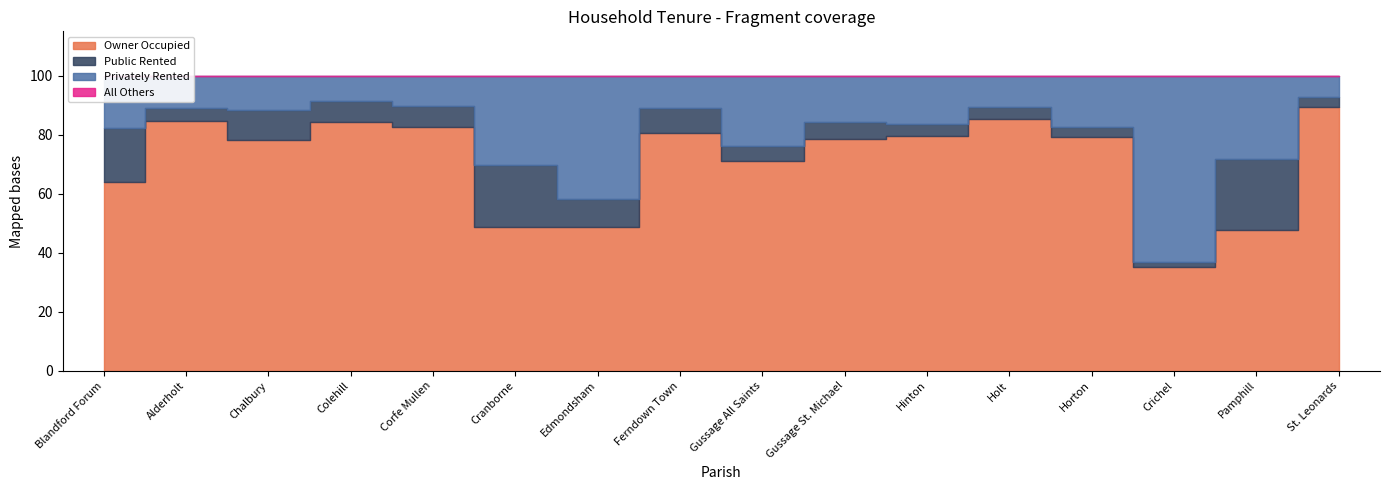

Reading left to right, what are all the values shown in this chart?

% of housholds owner occupied: Blandford Forum=63.9	Alderholt=84.8	Chalbury=78.3	Colehill=84.4	Corfe Mullen=82.7	Cranborne=48.8	Edmondsham=48.8	Ferndown Town=80.4	Gussage All Saints=71.0	Gussage St. Michael=78.7	Hinton=79.5	Holt=85.2	Horton=79.1	Crichel=35.1	Pamphill=47.6	St. Leonards=89.3
% of households privately rented: Blandford Forum=17.6	Alderholt=10.9	Chalbury=11.7	Colehill=8.5	Corfe Mullen=10.4	Cranborne=30.3	Edmondsham=41.7	Ferndown Town=11.1	Gussage All Saints=24.0	Gussage St. Michael=15.7	Hinton=16.4	Holt=10.5	Horton=17.5	Crichel=63.1	Pamphill=28.4	St. Leonards=7.2
% of households public rented: Blandford Forum=18.3	Alderholt=4.3	Chalbury=10.0	Colehill=7.1	Corfe Mullen=7.0	Cranborne=20.9	Edmondsham=9.5	Ferndown Town=8.5	Gussage All Saints=5.0	Gussage St. Michael=5.6	Hinton=4.1	Holt=4.2	Horton=3.4	Crichel=1.8	Pamphill=24.0	St. Leonards=3.5
% All others: Blandford Forum=0.2	Alderholt=0.0	Chalbury=0.0	Colehill=0.0	Corfe Mullen=0.0	Cranborne=0.0	Edmondsham=0.0	Ferndown Town=0.0	Gussage All Saints=0.0	Gussage St. Michael=0.0	Hinton=0.0	Holt=0.0	Horton=0.0	Crichel=0.0	Pamphill=0.0	St. Leonards=0.0